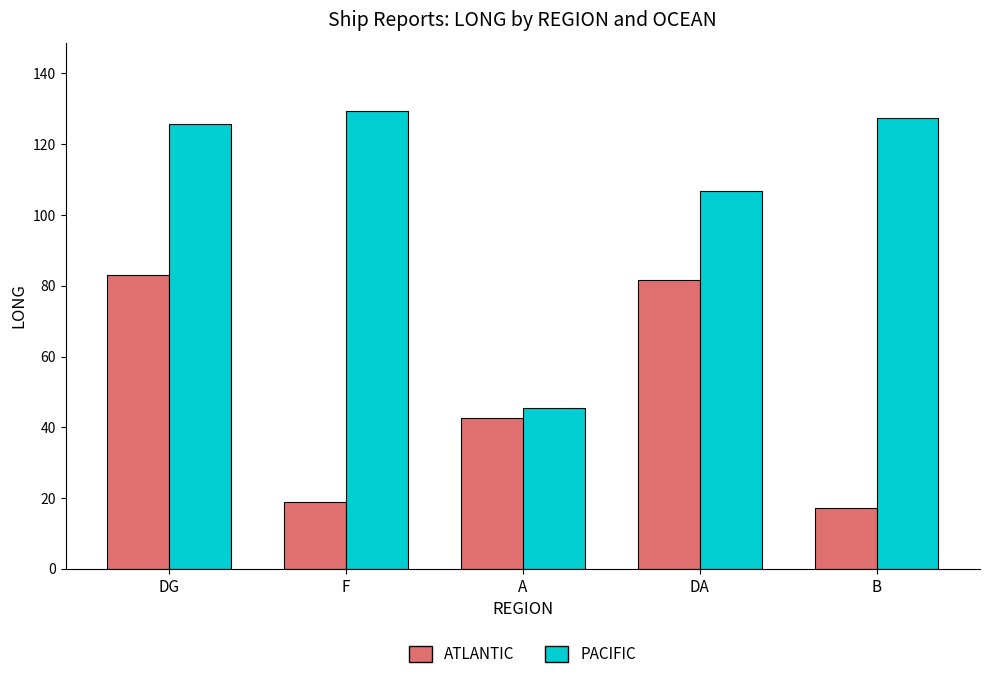

How many values in the ATLANTIC series exceed 42?

3